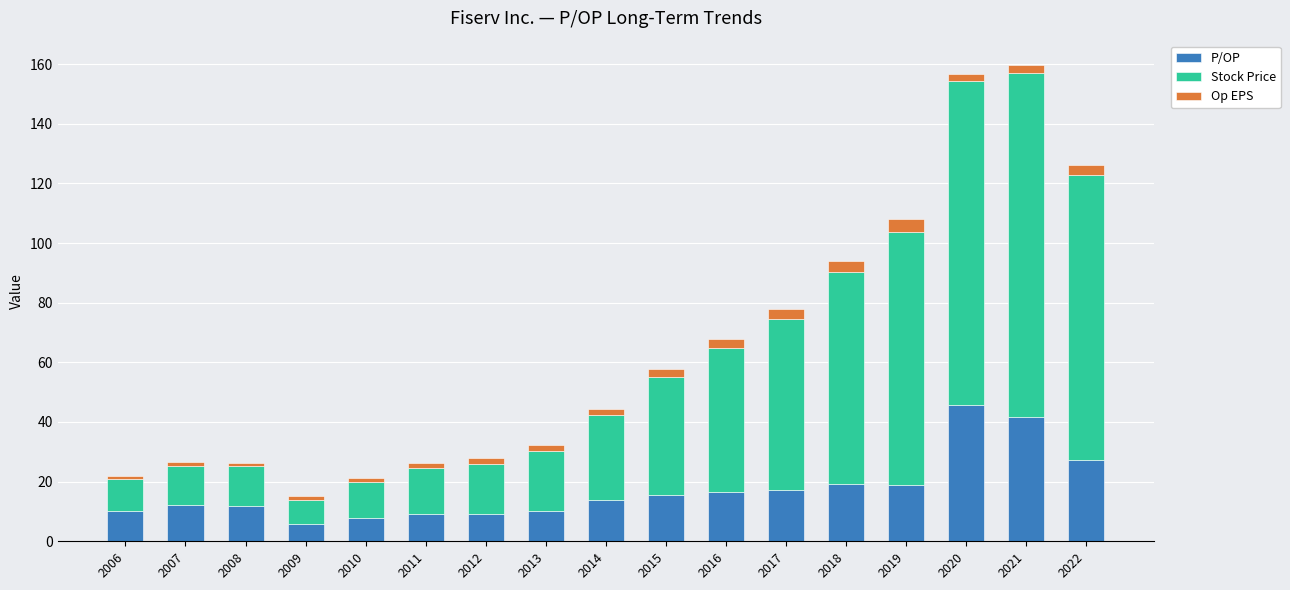

What is the highest value of the P/OP series?

45.8